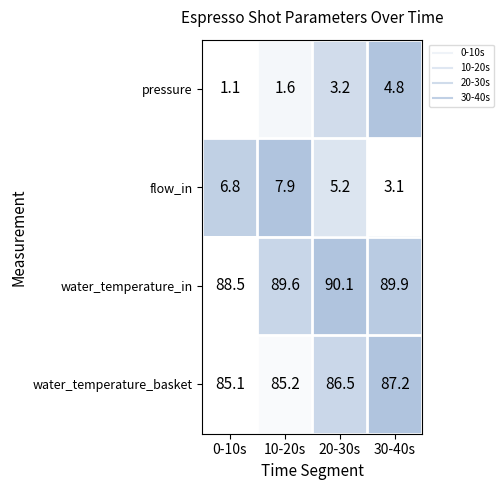

Rank the series by their maximum value, from lowest to highest.

pressure, flow_in, water_temperature_basket, water_temperature_in